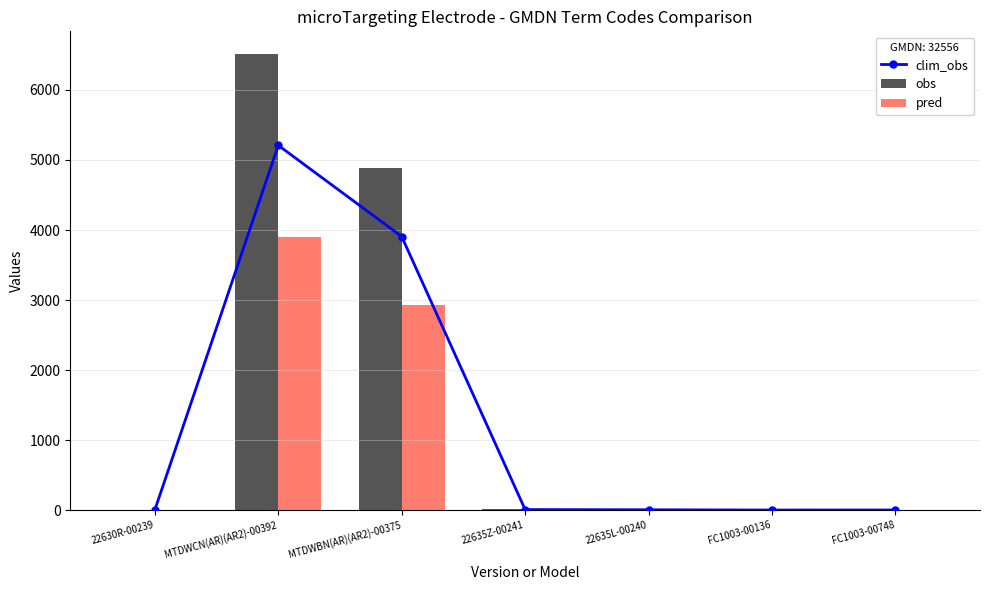

Rank the categories by clim_obs value from lowest to highest.

FC1003-00136, FC1003-00748, 22630R-00239, 22635L-00240, 22635Z-00241, MTDWBN(AR)(AR2)-00375, MTDWCN(AR)(AR2)-00392